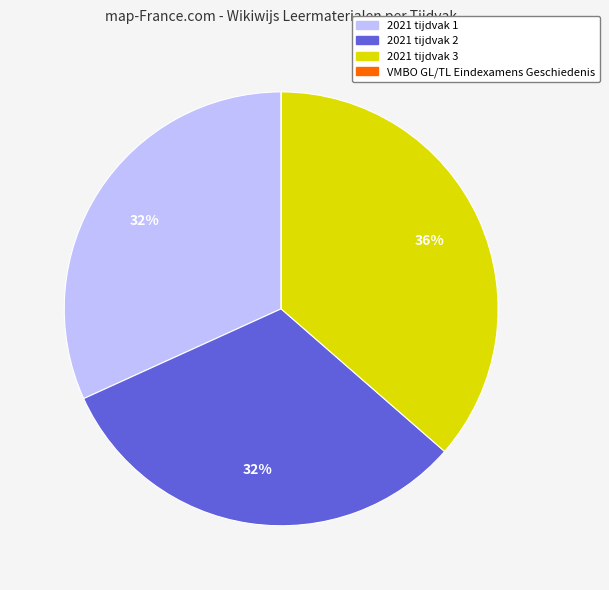

Is there any slice that represents more than half of the pie?

No